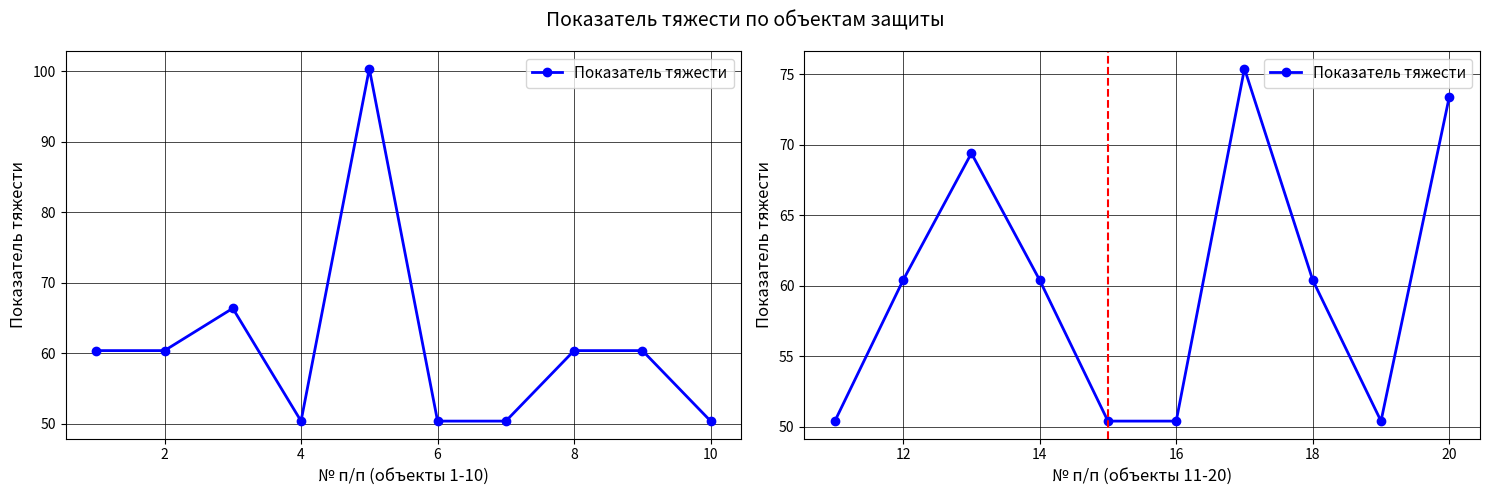

Is this an area chart (filled region under the line)?

No